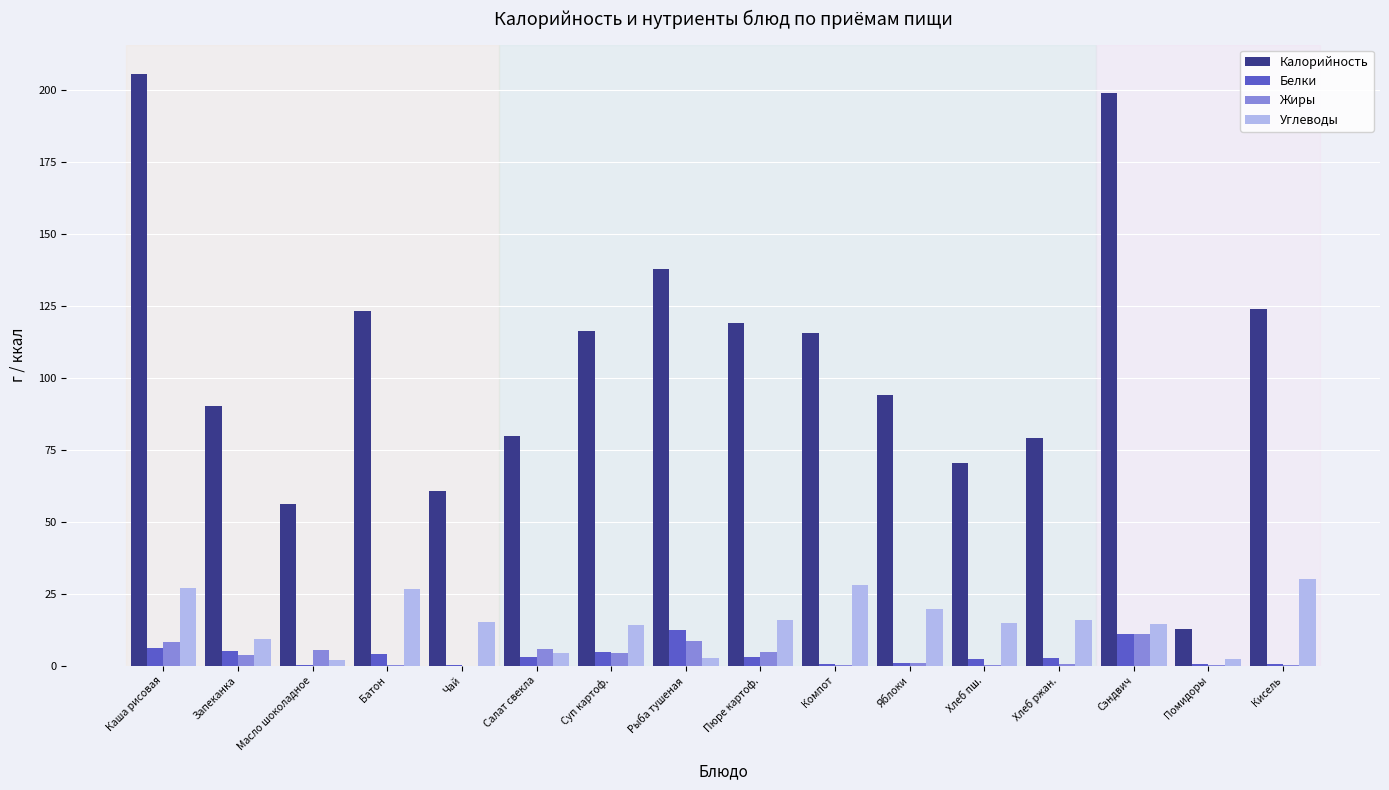

Which series has the largest total across all categories?

Калорийность